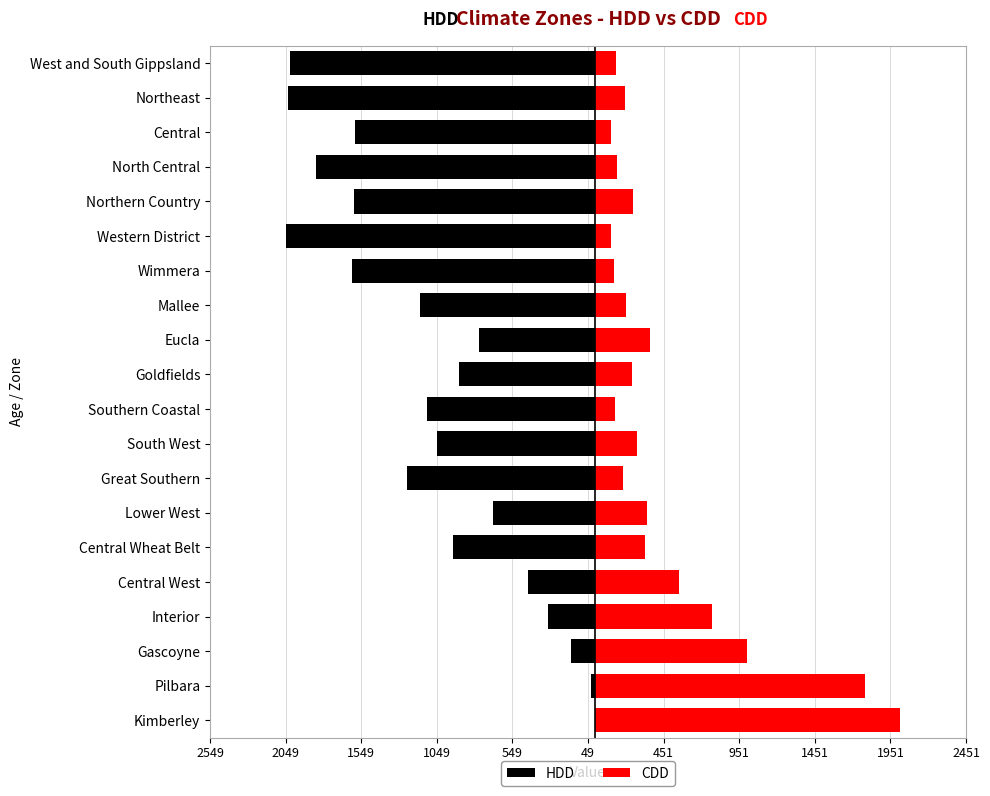

What is the difference between the maximum and minimum values in the HDD series?

2043